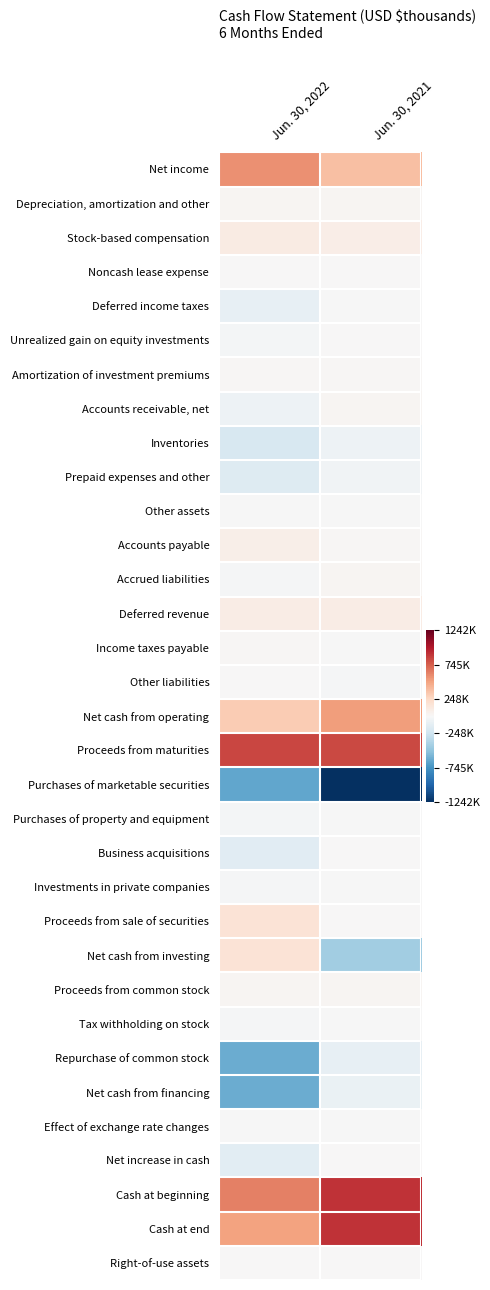

Reading left to right, extract all data points from this chart.

Net income: Jun. 30, 2022=571358	Jun. 30, 2021=377254
Depreciation, amortization and other: Jun. 30, 2022=28012	Jun. 30, 2021=25235
Stock-based compensation: Jun. 30, 2022=100503	Jun. 30, 2021=82497
Noncash lease expense: Jun. 30, 2022=9161	Jun. 30, 2021=8410
Deferred income taxes: Jun. 30, 2022=-105937	Jun. 30, 2021=-2998
Unrealized gain on equity investments: Jun. 30, 2022=-23413	Jun. 30, 2021=0
Amortization of investment premiums: Jun. 30, 2022=11457	Jun. 30, 2021=12121
Accounts receivable, net: Jun. 30, 2022=-64335	Jun. 30, 2021=25326
Inventories: Jun. 30, 2022=-202052	Jun. 30, 2021=-63531
Prepaid expenses and other: Jun. 30, 2022=-158149	Jun. 30, 2021=-44356
Other assets: Jun. 30, 2022=-5543	Jun. 30, 2021=-3390
Accounts payable: Jun. 30, 2022=71169	Jun. 30, 2021=10879
Accrued liabilities: Jun. 30, 2022=-16210	Jun. 30, 2021=20025
Deferred revenue: Jun. 30, 2022=91201	Jun. 30, 2021=95263
Income taxes payable: Jun. 30, 2022=10792	Jun. 30, 2021=-9144
Other liabilities: Jun. 30, 2022=221	Jun. 30, 2021=-15550
Net cash from operating: Jun. 30, 2022=318235	Jun. 30, 2021=518041
Proceeds from maturities: Jun. 30, 2022=829714	Jun. 30, 2021=819807
Purchases of marketable securities: Jun. 30, 2022=-641979	Jun. 30, 2021=-1241657
Purchases of property and equipment: Jun. 30, 2022=-23744	Jun. 30, 2021=-9567
Business acquisitions: Jun. 30, 2022=-145087	Jun. 30, 2021=1419
Investments in private companies: Jun. 30, 2022=-11691	Jun. 30, 2021=-6084
Proceeds from sale of securities: Jun. 30, 2022=165746	Jun. 30, 2021=0
Net cash from investing: Jun. 30, 2022=172959	Jun. 30, 2021=-436082
Proceeds from common stock: Jun. 30, 2022=22991	Jun. 30, 2021=26884
Tax withholding on stock: Jun. 30, 2022=-18802	Jun. 30, 2021=-6353
Repurchase of common stock: Jun. 30, 2022=-619888	Jun. 30, 2021=-101355
Net cash from financing: Jun. 30, 2022=-615699	Jun. 30, 2021=-80824
Effect of exchange rate changes: Jun. 30, 2022=-3041	Jun. 30, 2021=-665
Net increase in cash: Jun. 30, 2022=-127546	Jun. 30, 2021=470
Cash at beginning: Jun. 30, 2022=625050	Jun. 30, 2021=897454
Cash at end: Jun. 30, 2022=497504	Jun. 30, 2021=897924
Right-of-use assets: Jun. 30, 2022=6022	Jun. 30, 2021=1619